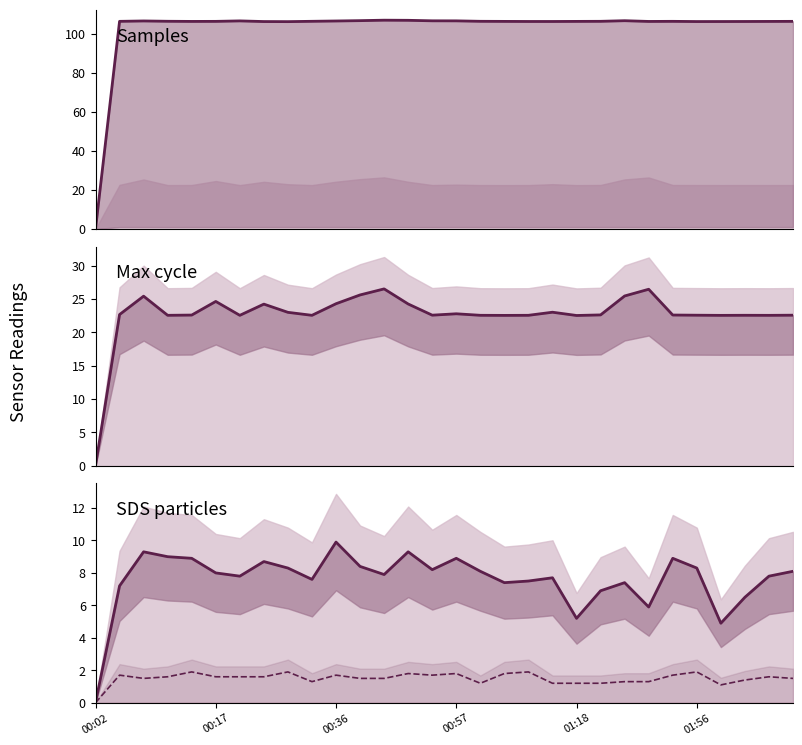

What is the average value of the SDS_P2 series?

1.5